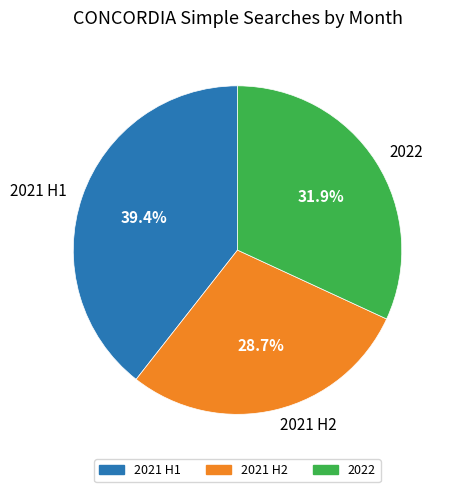

To the nearest percent, what is the difference between the largest and smallest slice percentages?

11%